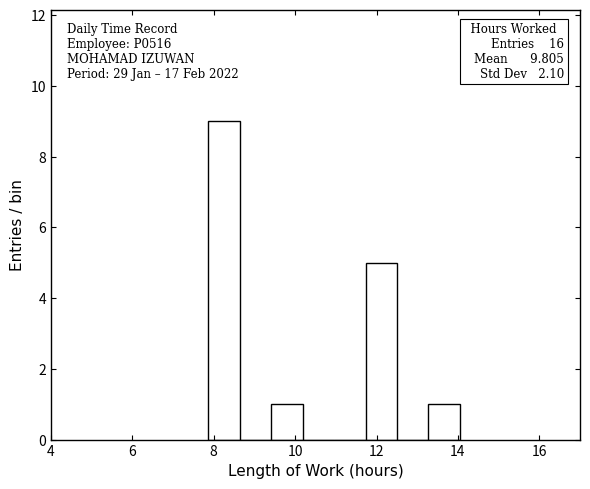

Read against the x-axis, roughly where is the centre of the tallest bar?

8.2